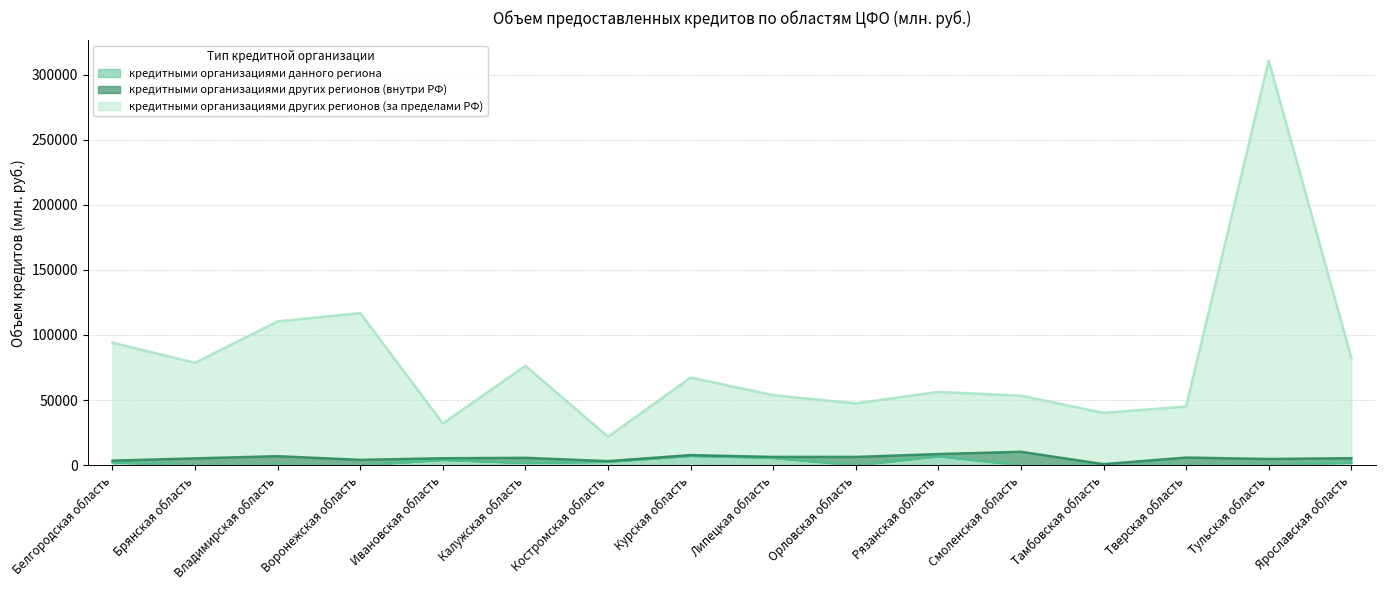

At which category is the sum across all series the highest?

Тульская область